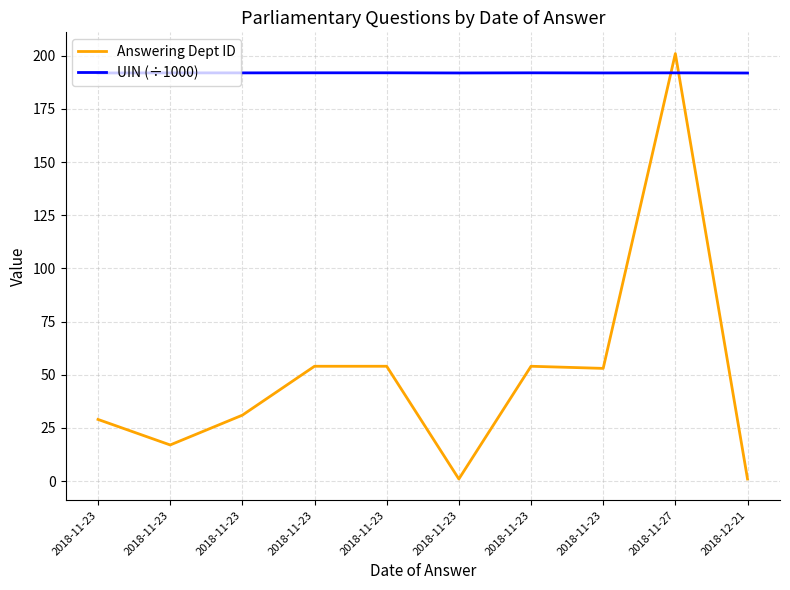

What is the average value of the UIN (÷1000) series?

191.9